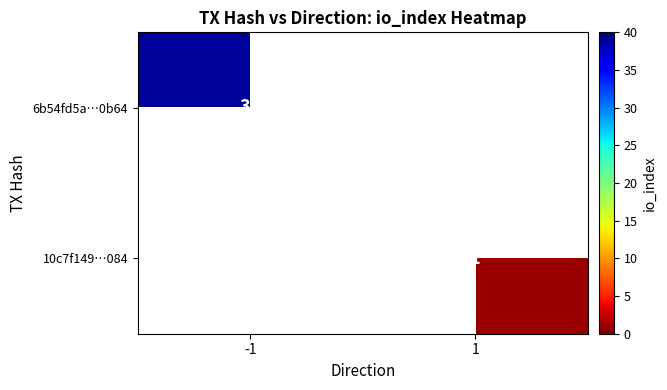

Is the value of 6b54fd5a…0b64 at -1 greater than the value of 10c7f149…084 at 1?

Yes